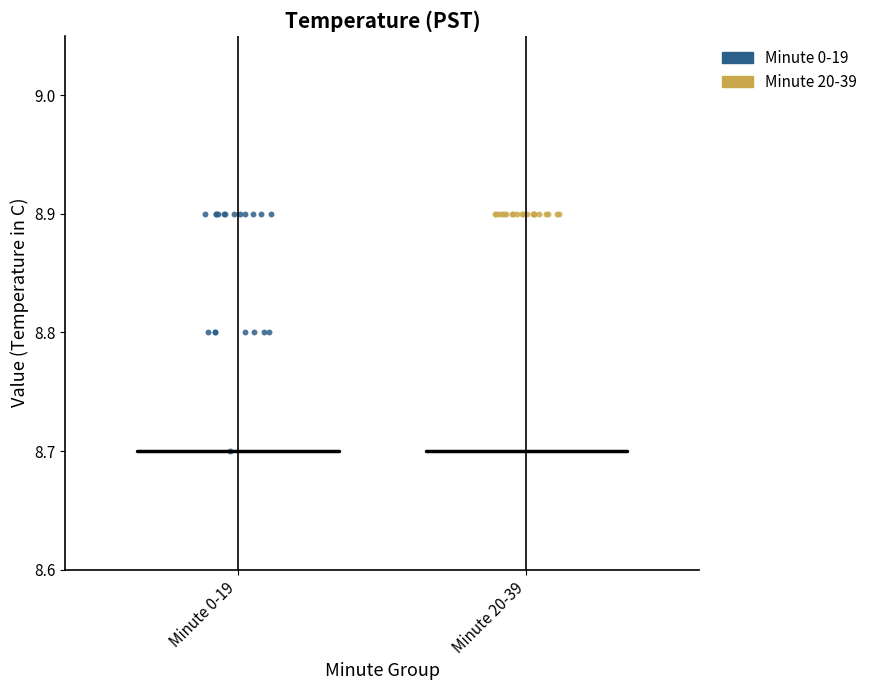

Which series contains the lowest Y value?

Minute 0-19